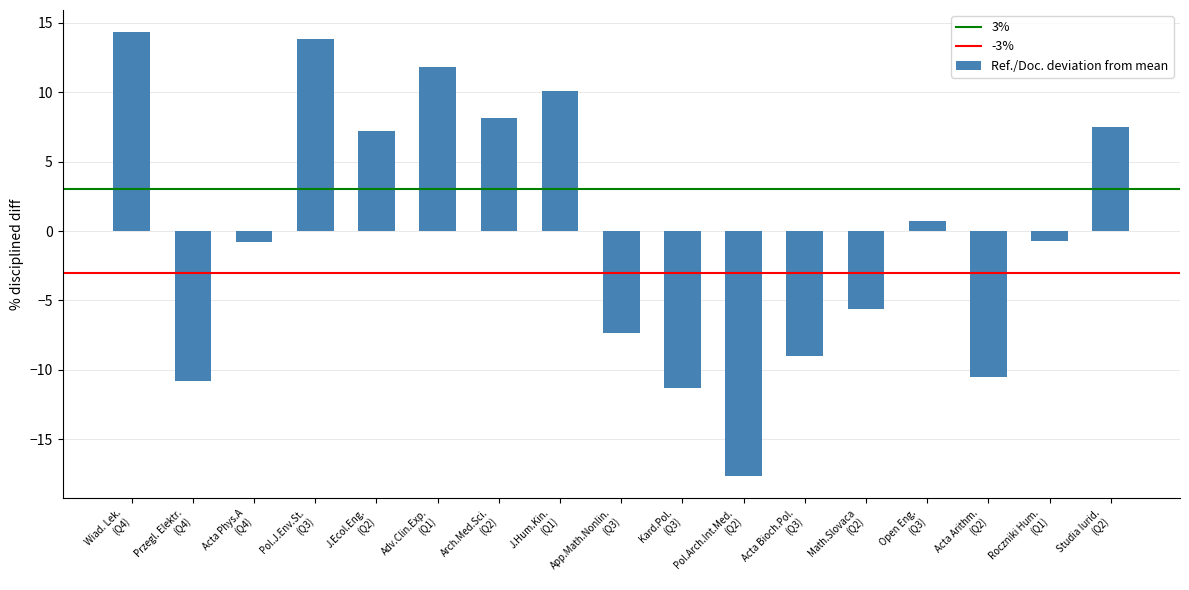

Does the chart contain any negative values?

Yes